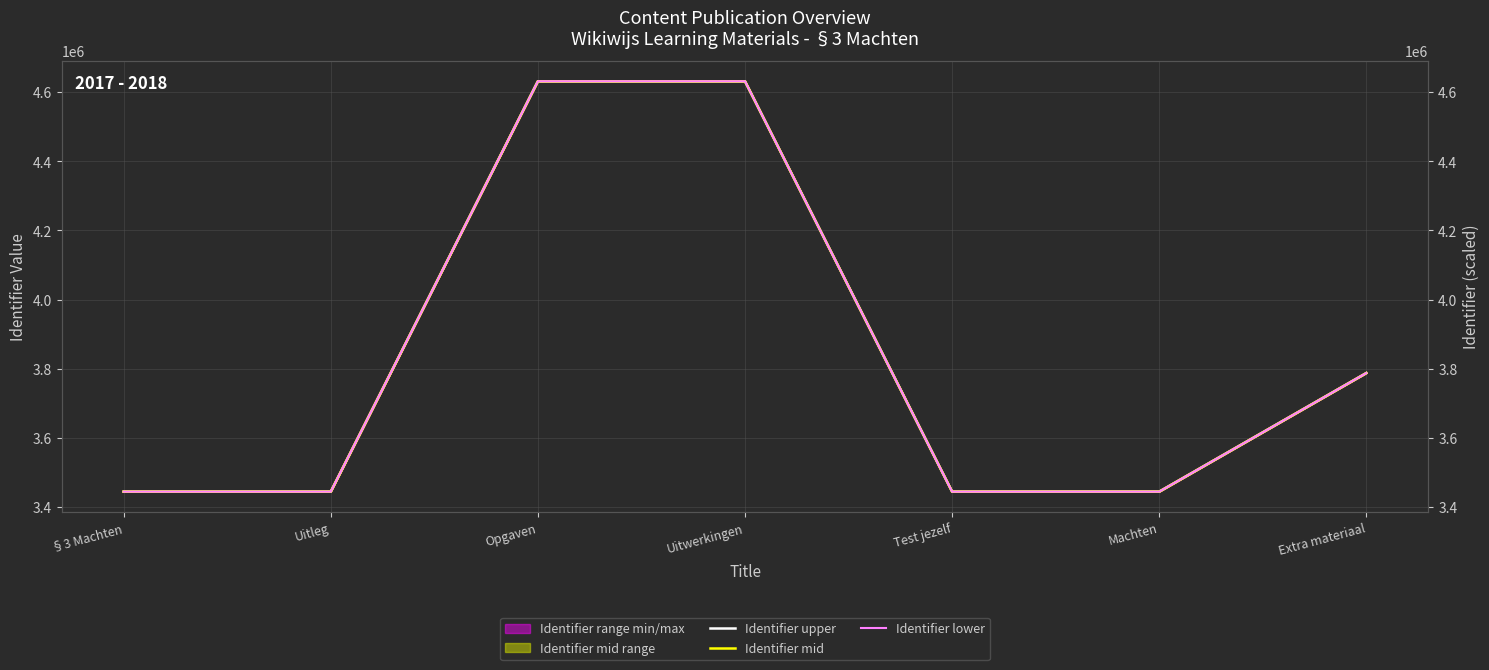

Reading left to right, extract all data points from this chart.

Identifier upper: 3444730.0	3444731.0	4631474.0	4631475.0	3444734.0	3444736.0	3787769.0
Identifier mid: 3444729.5	3444730.5	4631472.0	4631473.5	3444733.0	3444734.5	3787767.5
Identifier lower: 3444729.0	3444730.0	4631470.0	4631472.0	3444732.0	3444733.0	3787766.0